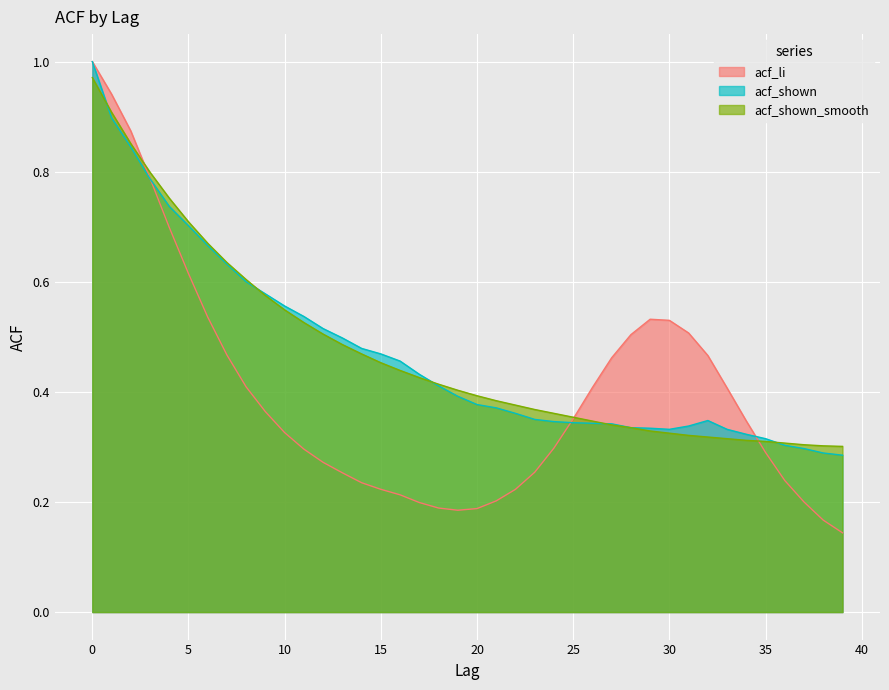

What is the maximum value shown in the chart?

1.0